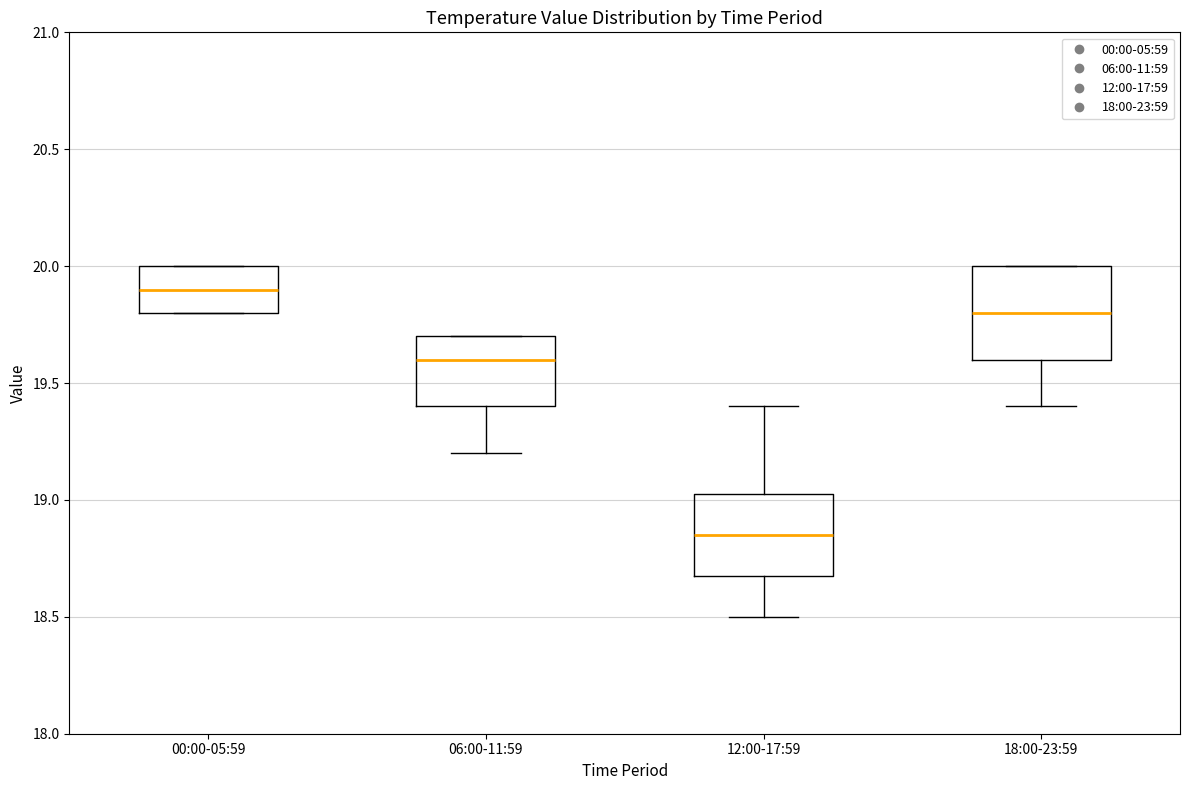

Which box's median line is the lowest?

12:00-17:59